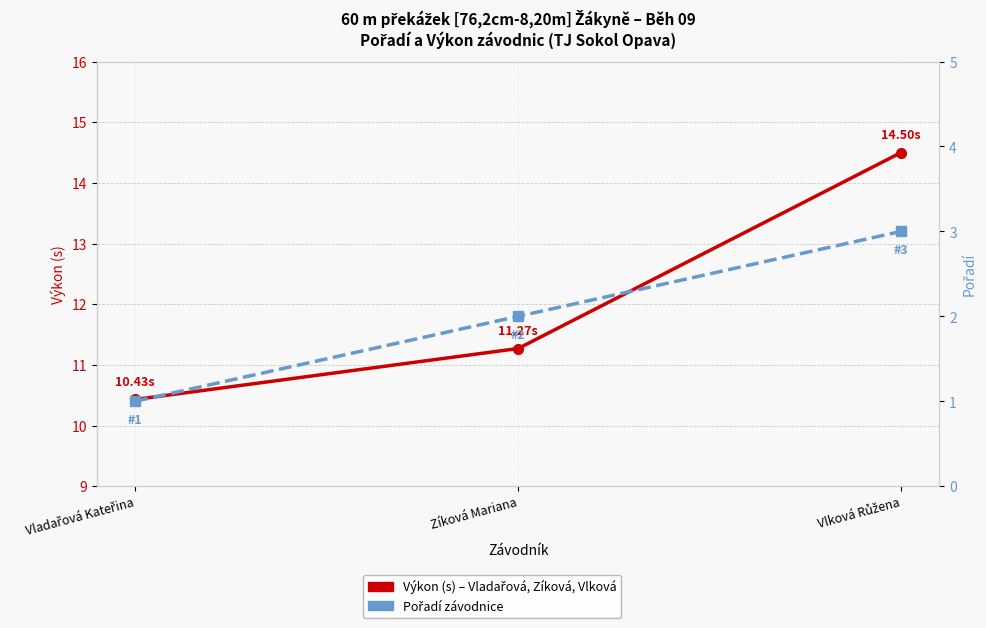

Which series has the largest total across all categories?

Výkon (s)